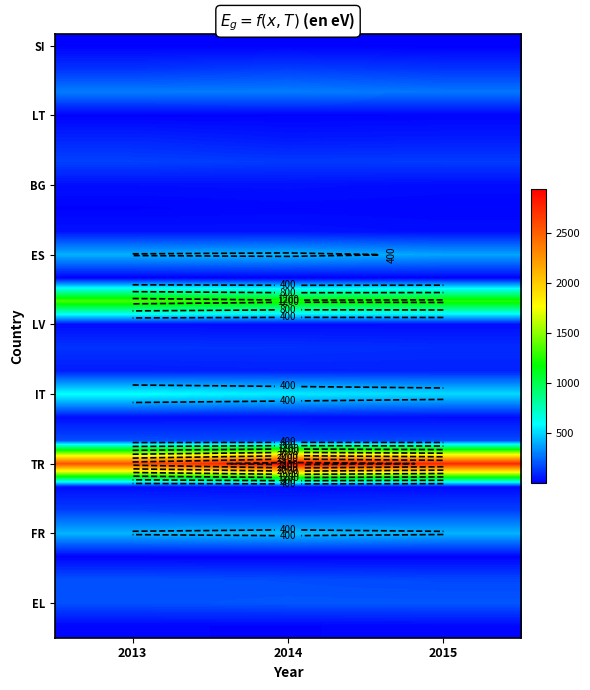

What is the difference between the highest and lowest values at 2015?

2766